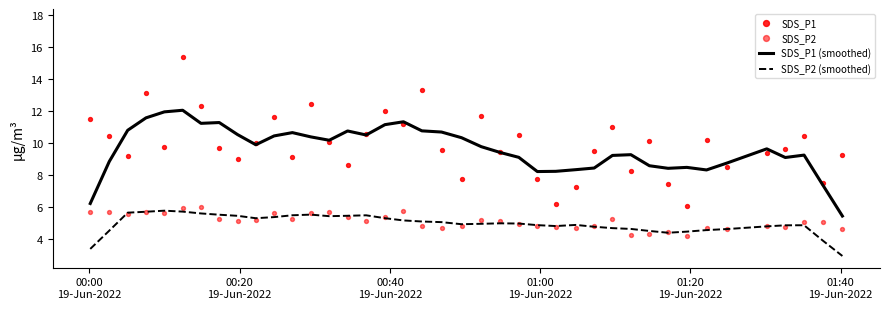

At how many categories does at least one series exceed 14?

1